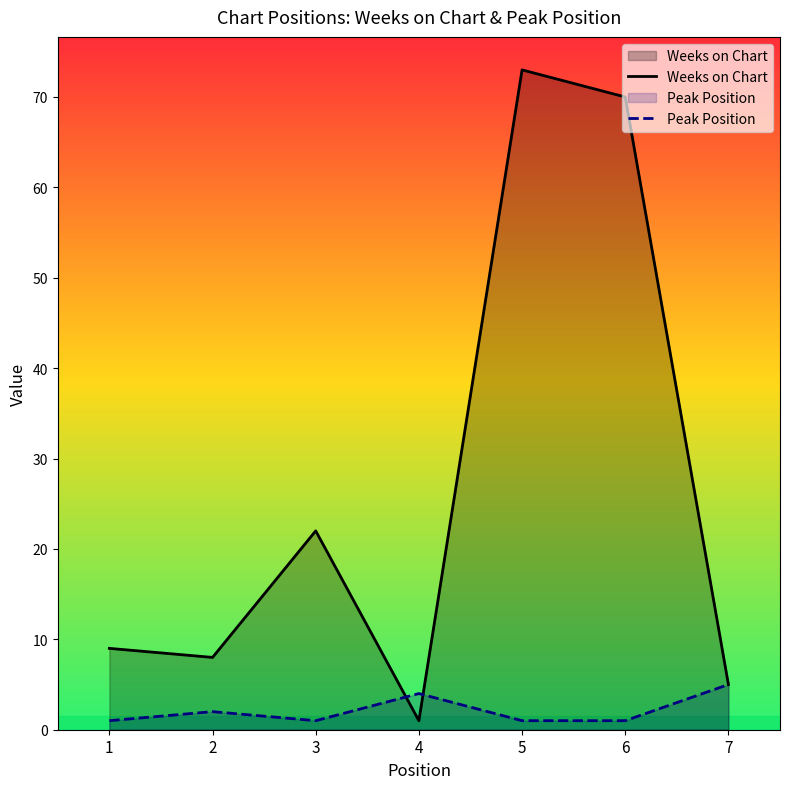

How many values in the Weeks on Chart series are below 9?

3